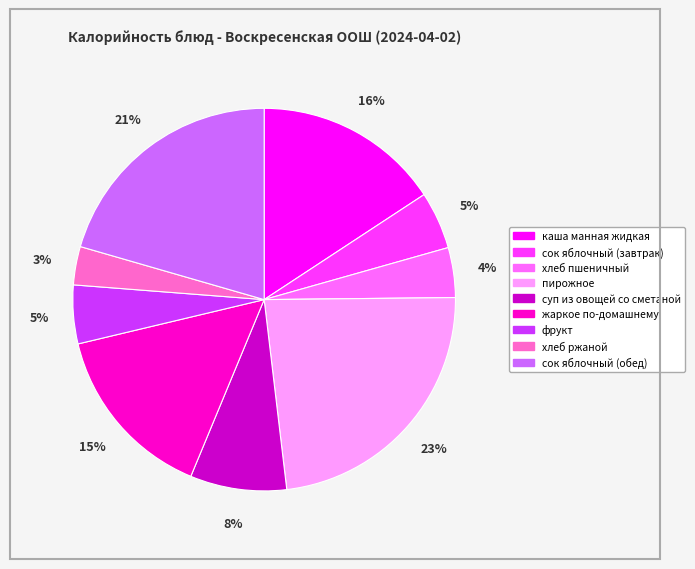

Which slice is the largest?

пирожное